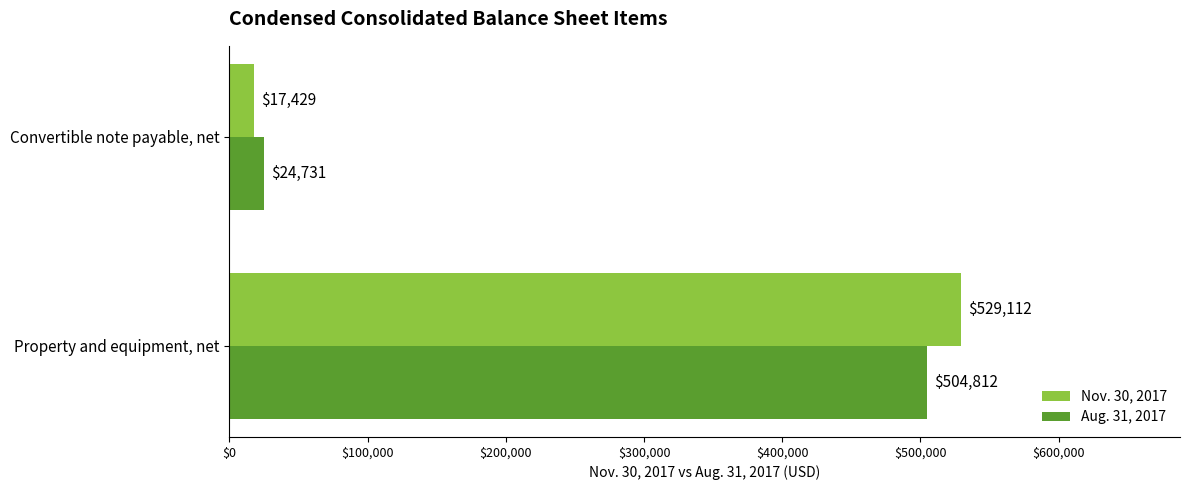

What is the total value across all series at Convertible note payable, net?

42160